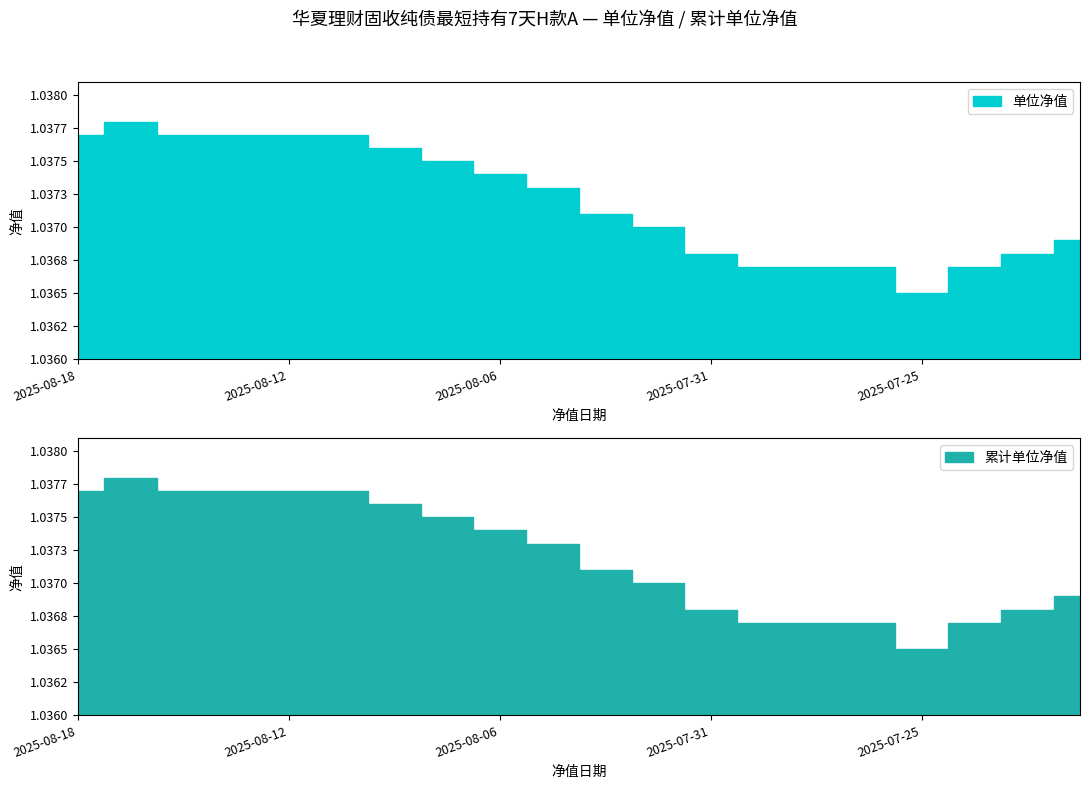

Reading right to left, extract all data points from this chart.

单位净值: 1.0	1.0	1.0	1.0	1.0	1.0	1.0	1.0	1.0	1.0	1.0	1.0	1.0	1.0	1.0	1.0	1.0	1.0	1.0	1.0
累计单位净值: 1.0	1.0	1.0	1.0	1.0	1.0	1.0	1.0	1.0	1.0	1.0	1.0	1.0	1.0	1.0	1.0	1.0	1.0	1.0	1.0